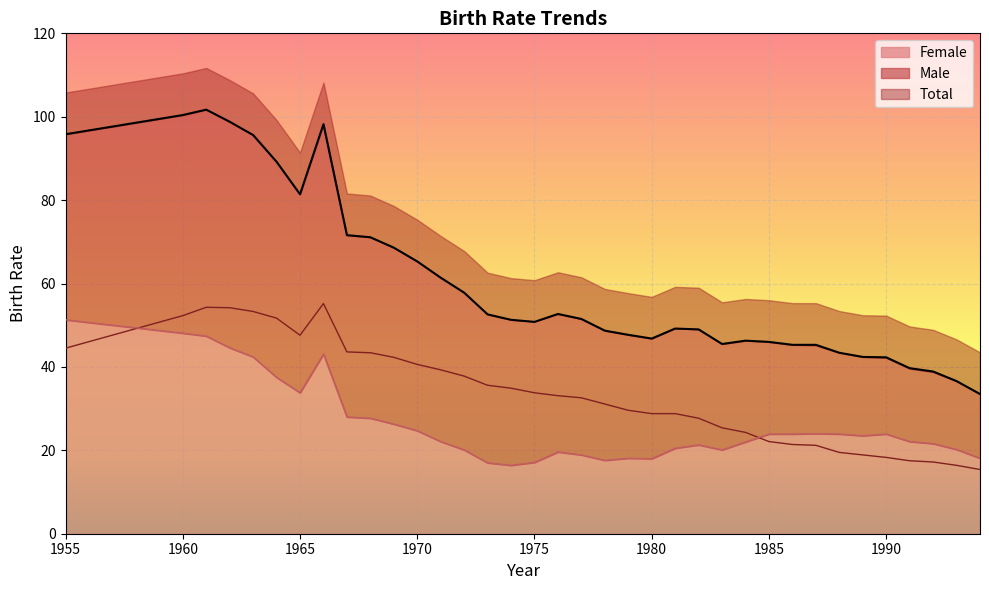

True or false: Female has more than 1 interior local peaks.

True